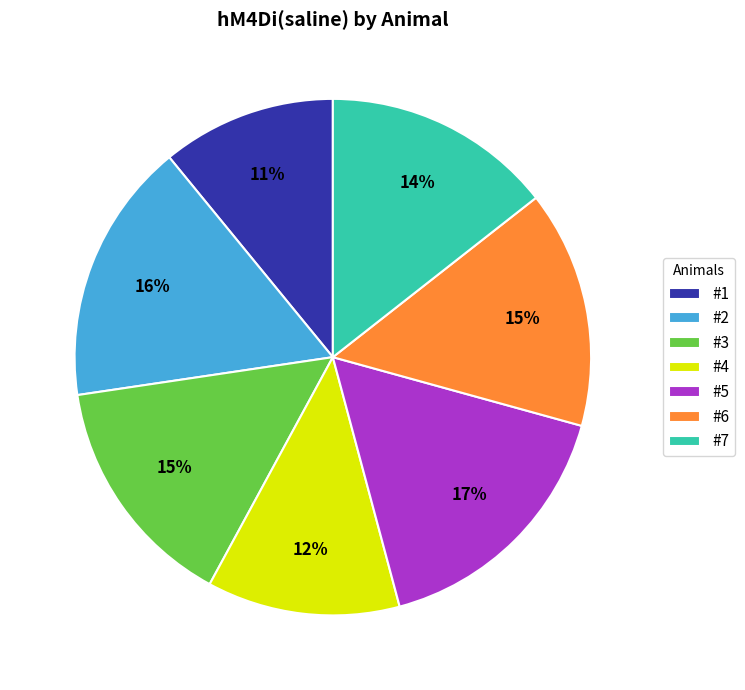

How many segments does this pie chart have?

7